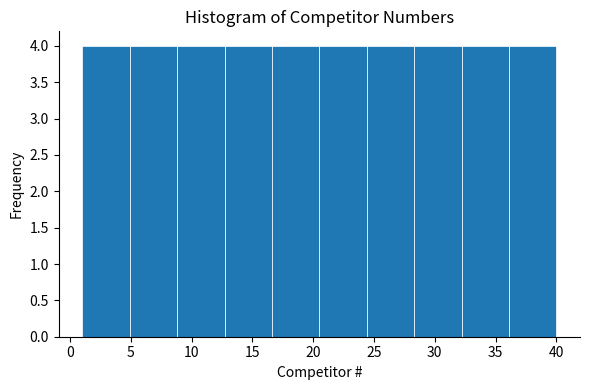

What is the height of the bar covering 24.4 to 28.3 on the x-axis? Neither the bar edges nor the heights are printed on the chart, so give them approximately, as read against the axes.

4